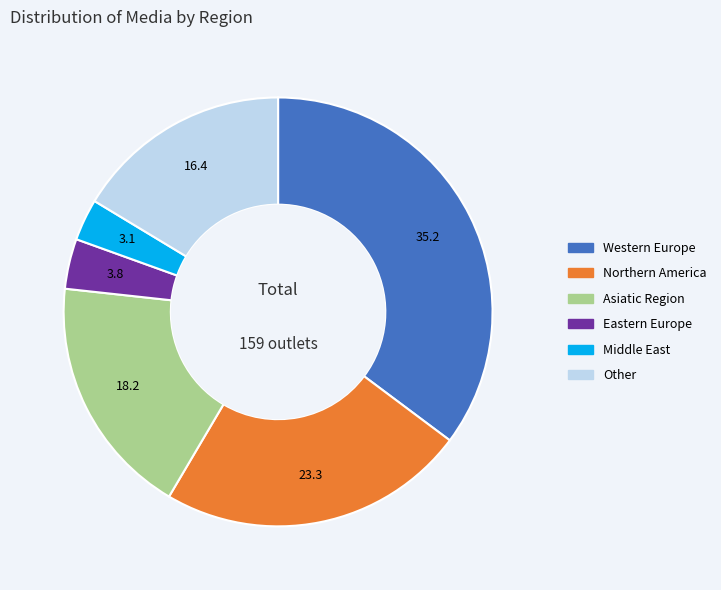

Approximately how many times larger is the value at Western Europe compared to Other?

2.2